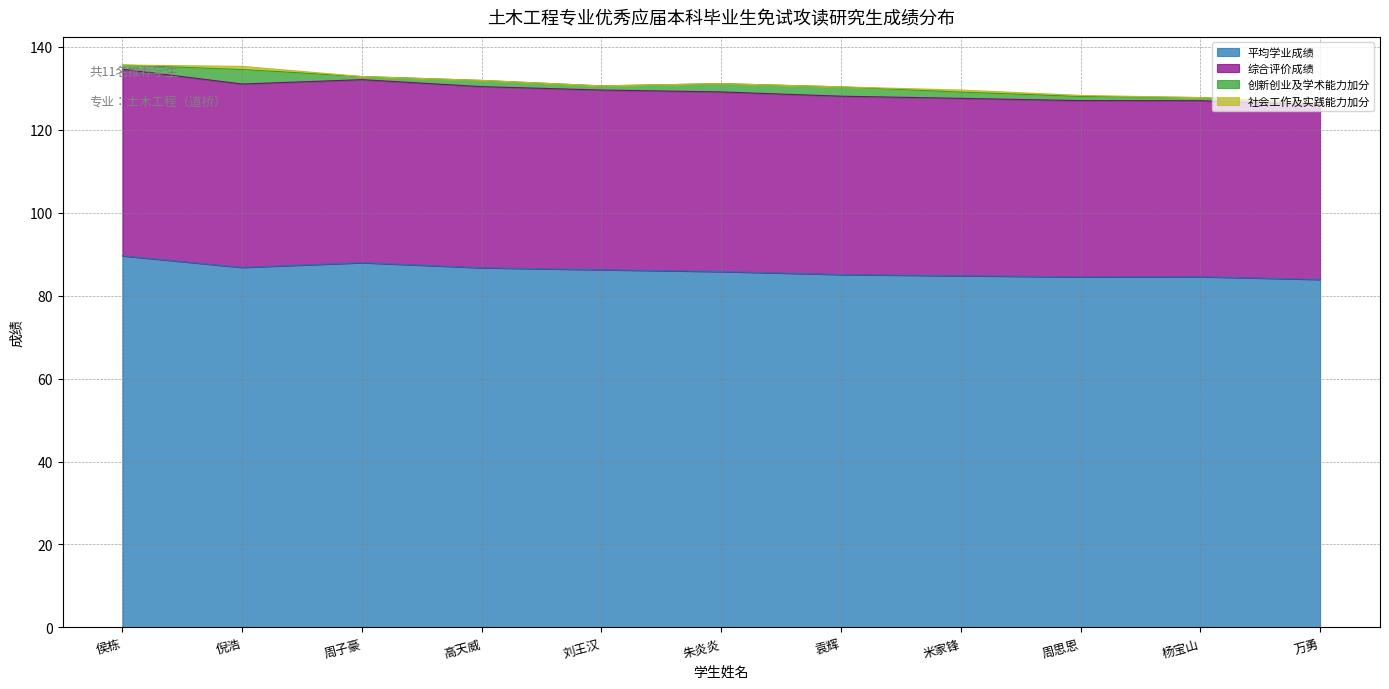

What is the total value across all series at 周思恩?

128.2